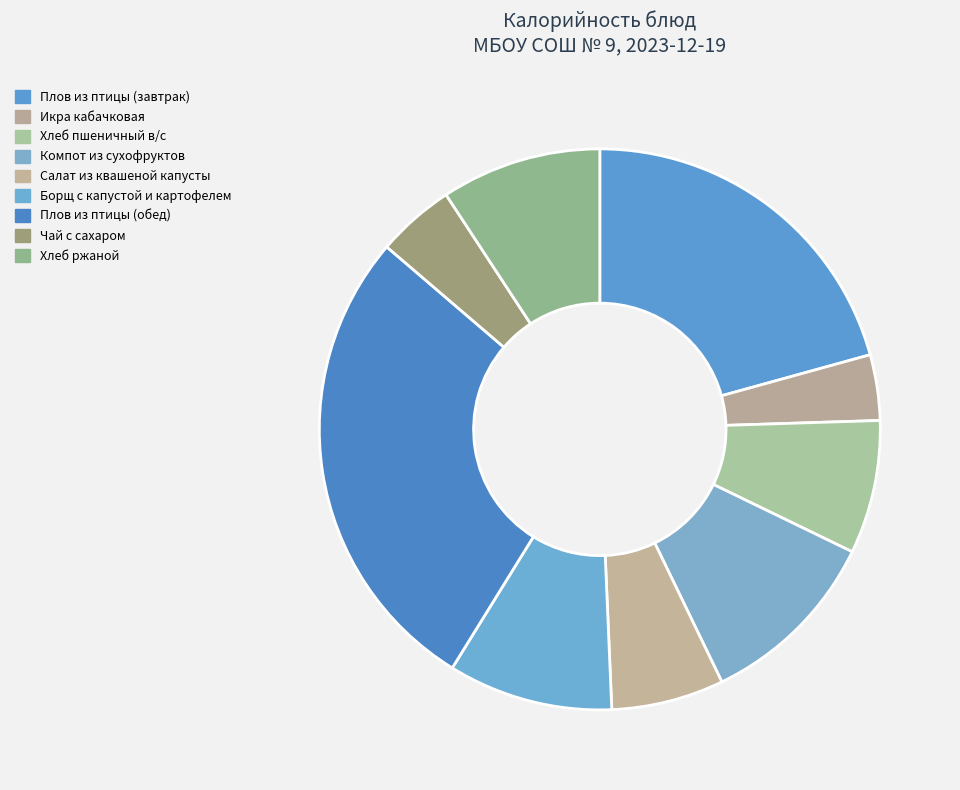

Which has a higher value, Хлеб пшеничный в/с or Плов из птицы (обед)?

Плов из птицы (обед)